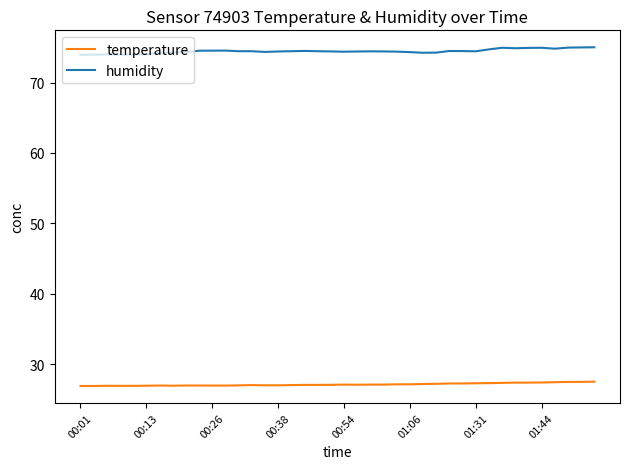

True or false: temperature and humidity cross at least once.

False